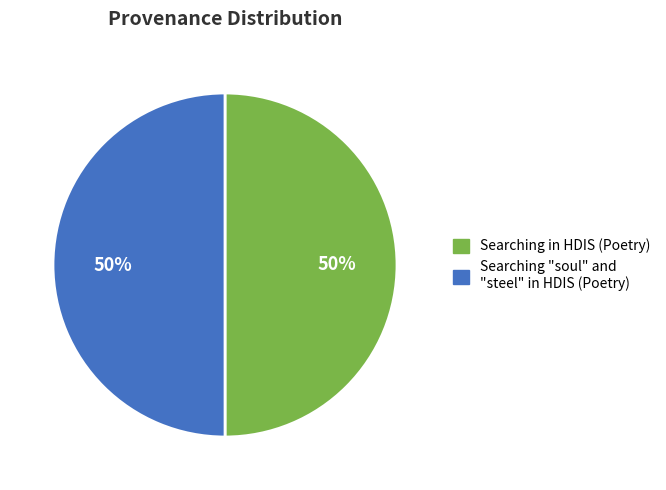

Do Searching in HDIS (Poetry) and Searching "soul" and "steel" in HDIS (Poetry) together represent more than half of the pie?

Yes